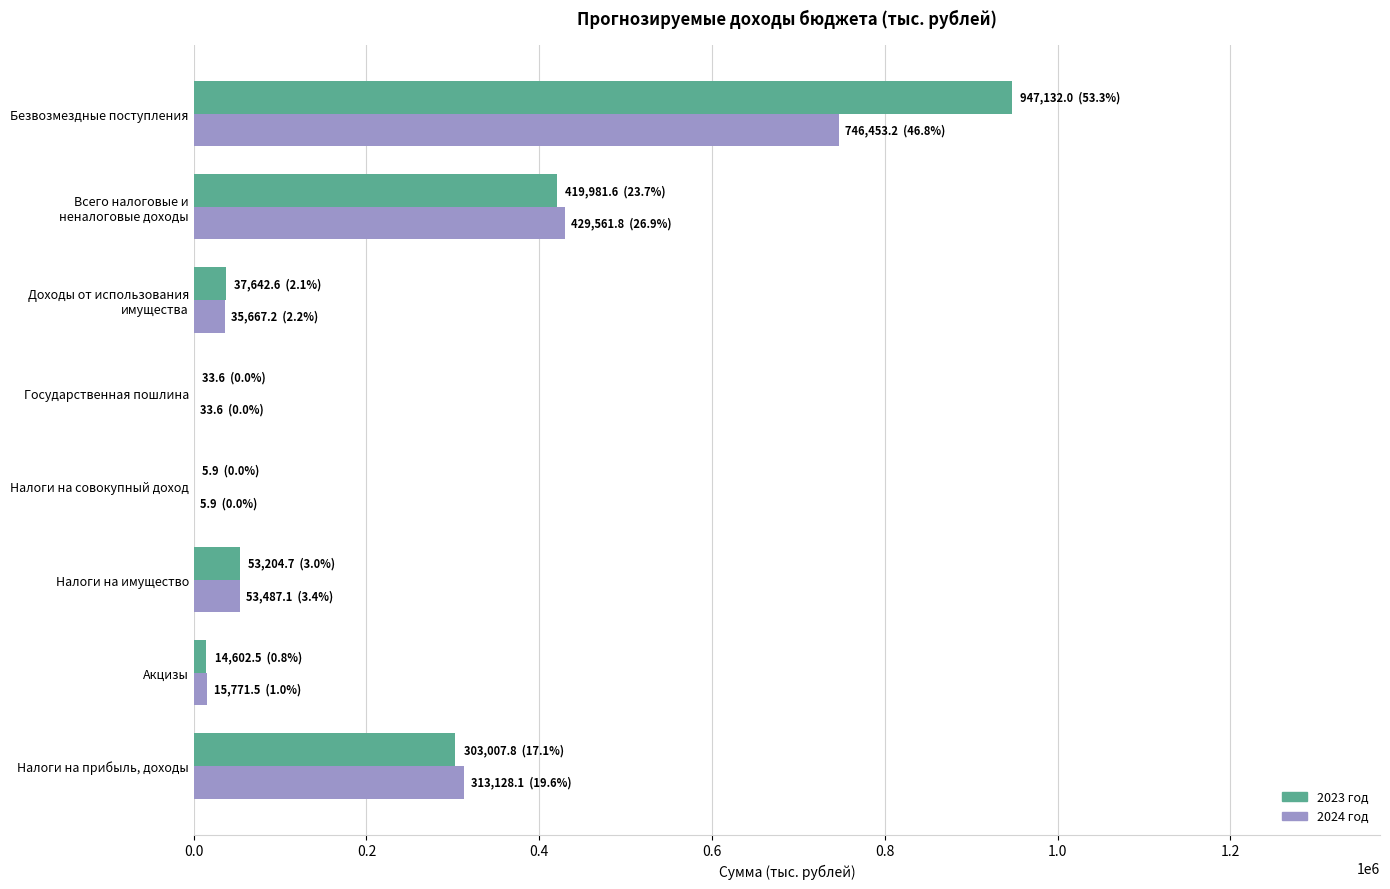

What is the total value across all series at Налоги на имущество?

106691.8